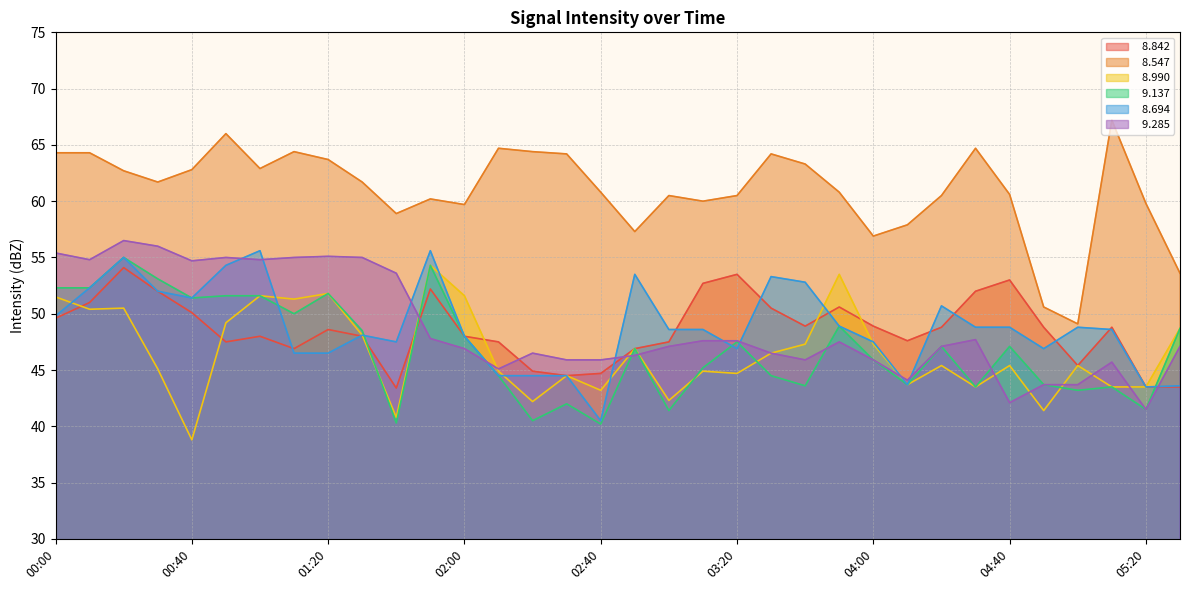

Which series changed the most between 01:50 and 03:10?

  8.990